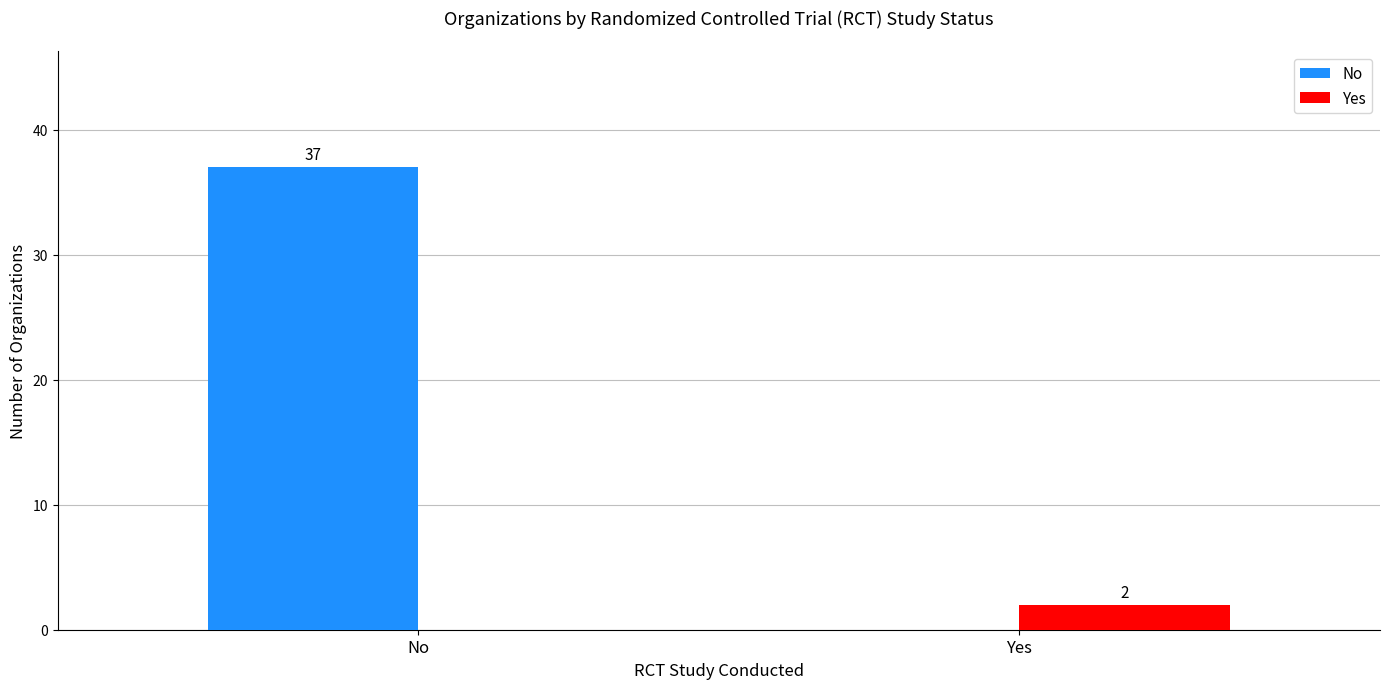

What is the sum of the No values at Yes and No?

37